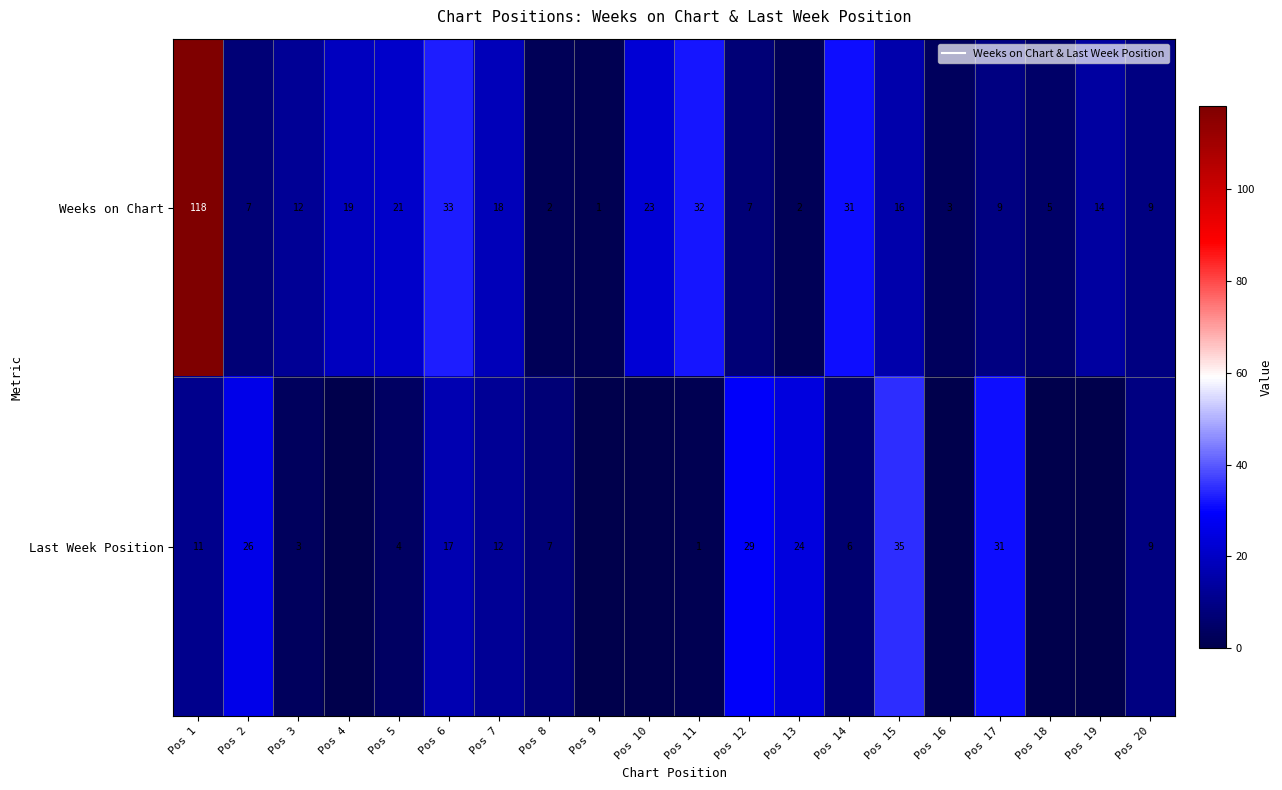

At which category is the sum across all series the highest?

Pos 1